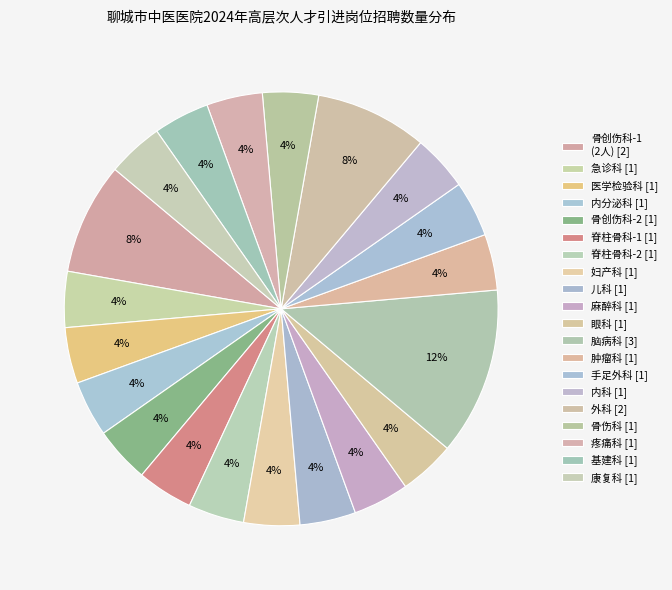

How many segments does this pie chart have?

20